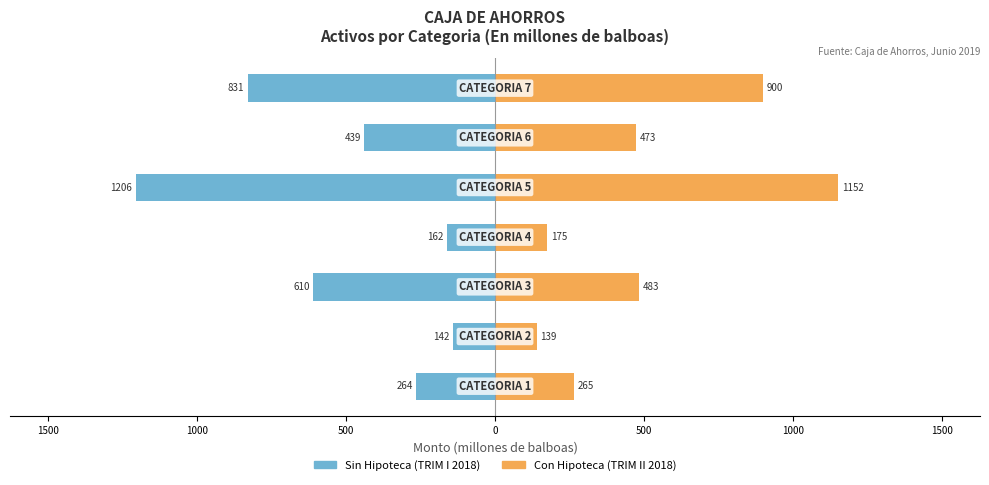

How many groups of bars are there?

7